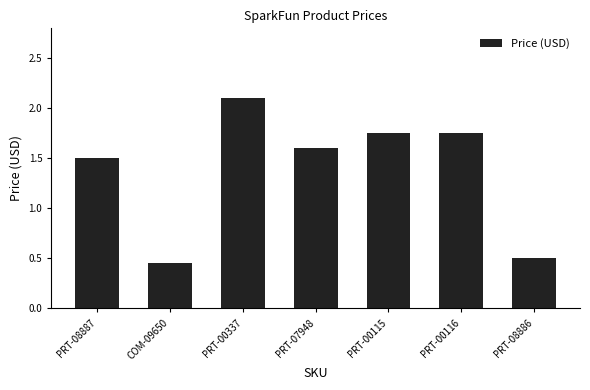

Approximately how many times larger is the value at PRT-00337 compared to PRT-07948?

1.3